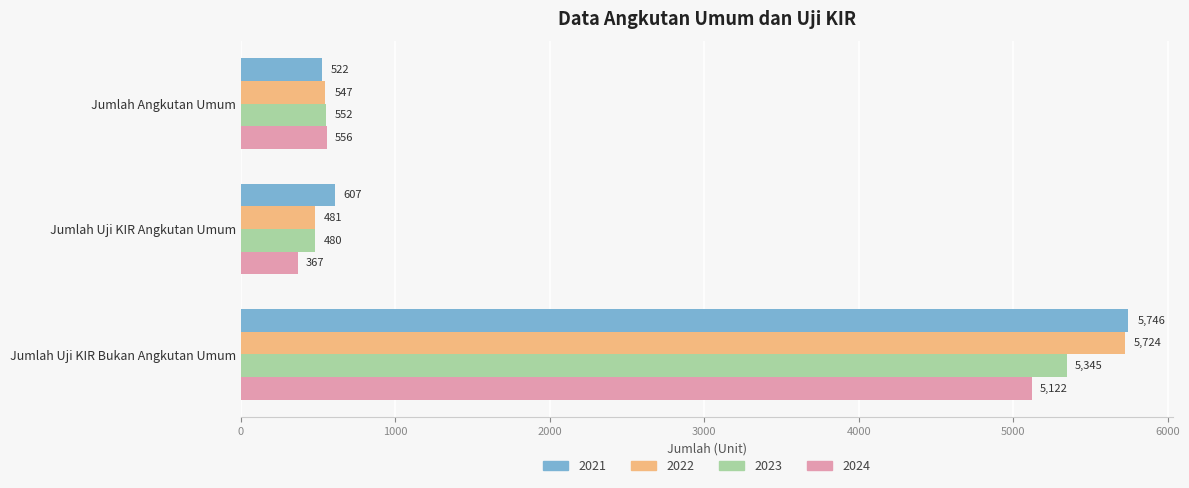

What is the spread (max minus min) of values at Jumlah Uji KIR Bukan Angkutan Umum?

624